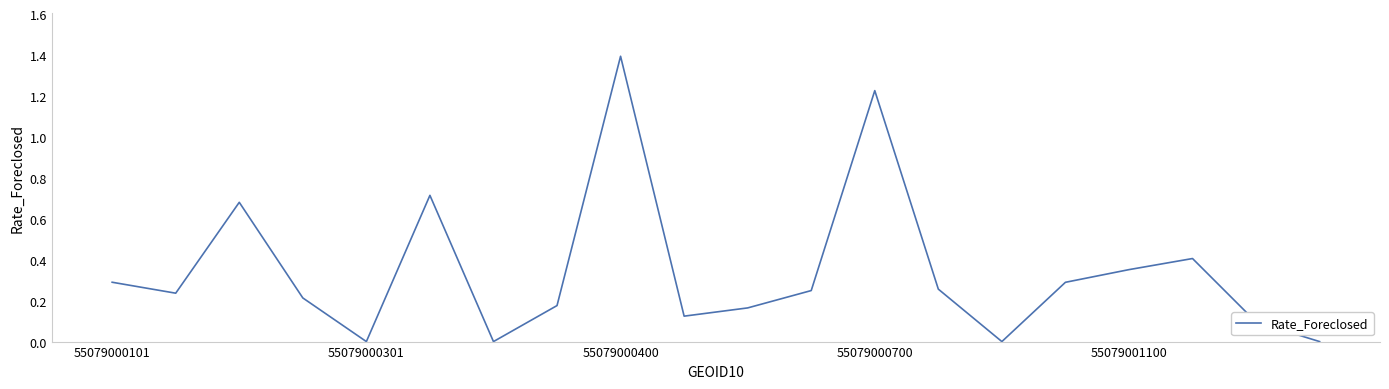

What is the average value?

0.3